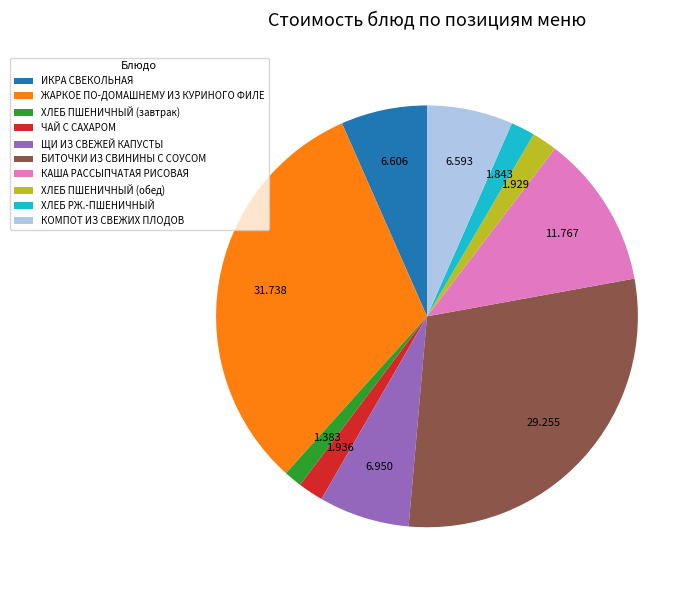

What is the largest slice in the pie chart?

ЖАРКОЕ ПО-ДОМАШНЕМУ ИЗ КУРИНОГО ФИЛЕ